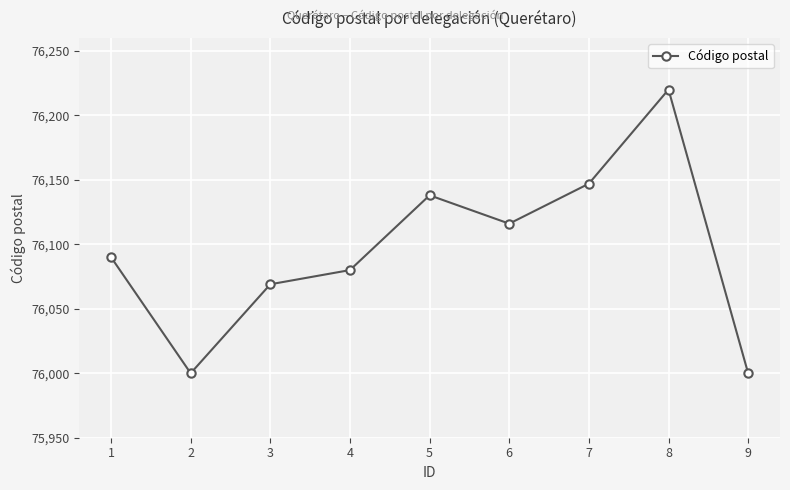

How many interior local valleys (lower than both neighbors) does the data have?

2